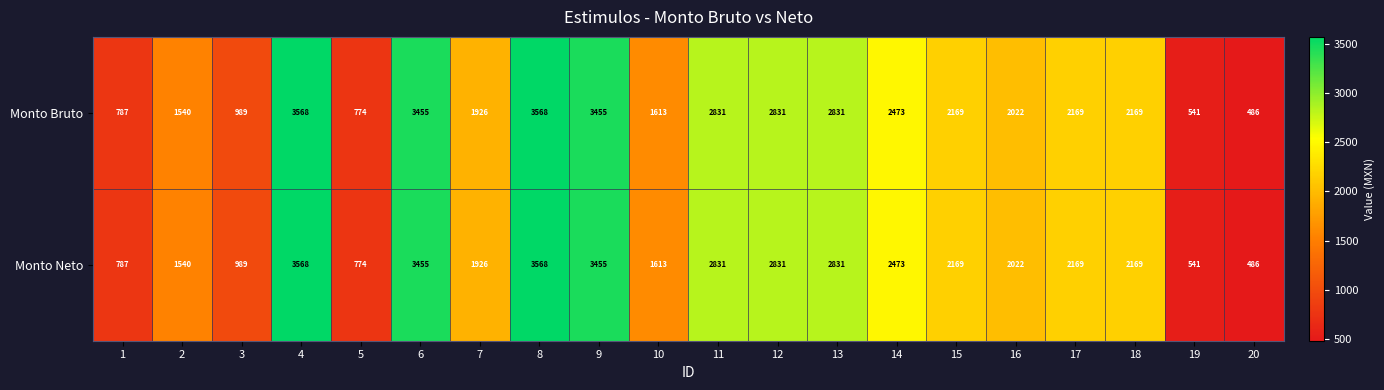

Is it true that Monto Neto equals 815 at 9?

False